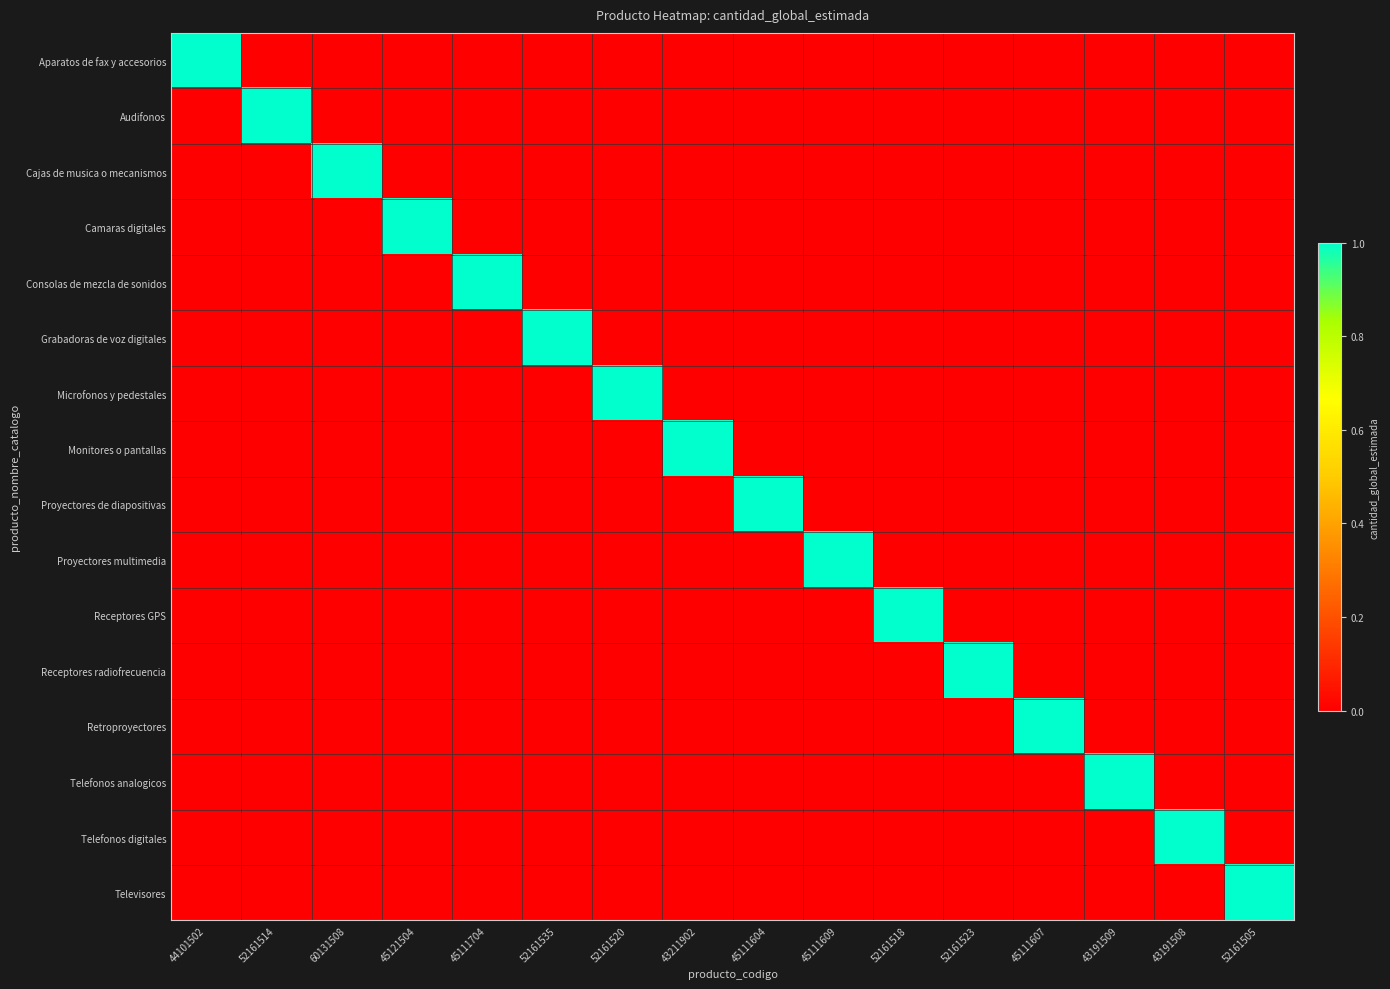

Count the number of data series in this chart.

16